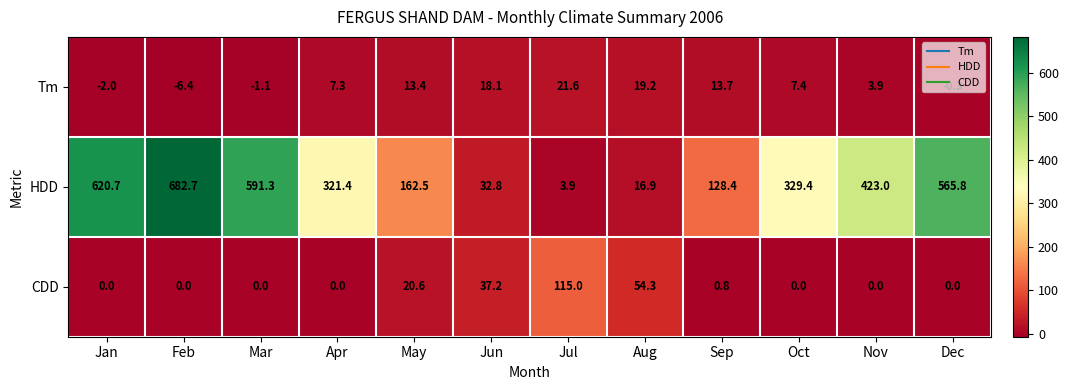

Between May and Sep, which series saw the biggest shift?

HDD